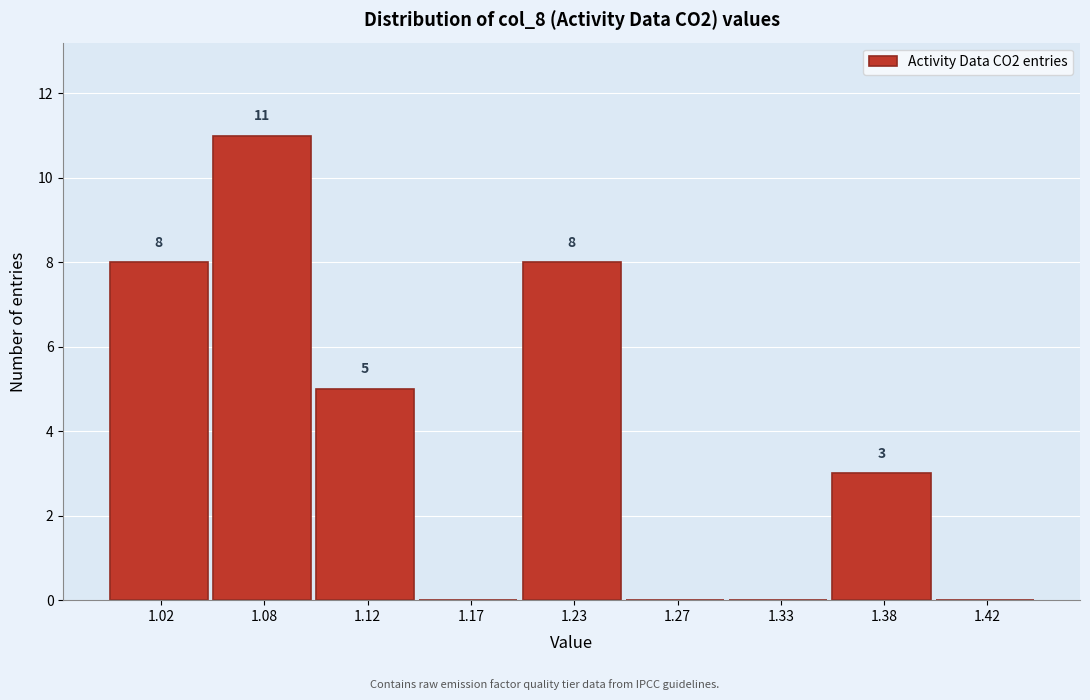

Reading left to right, transcribe all the data shown in this chart.

1.02=8	1.08=11	1.12=5	1.17=0	1.23=8	1.27=0	1.33=0	1.38=3	1.42=0